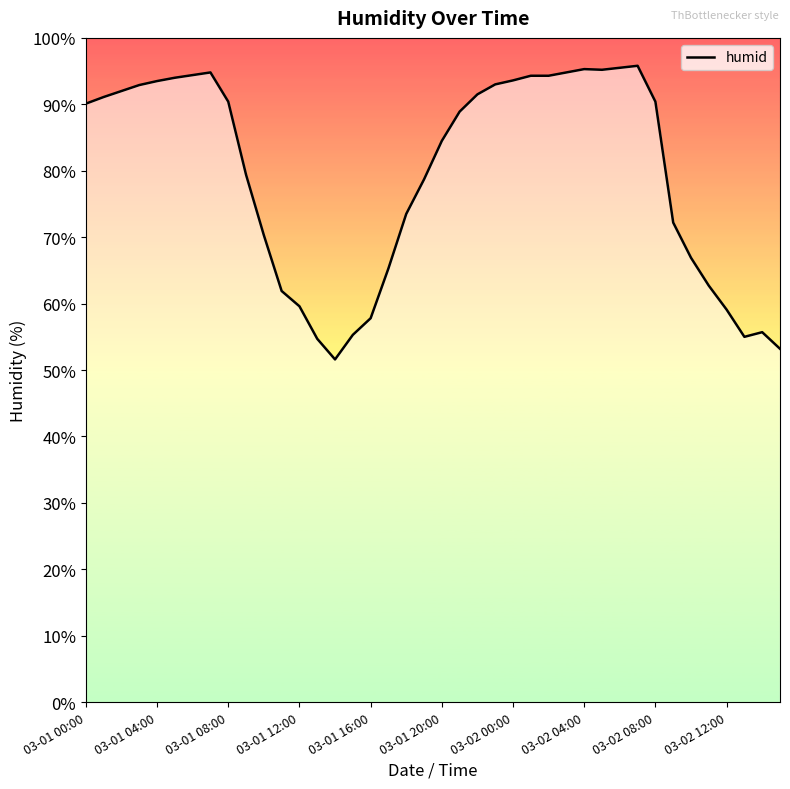

What is the minimum value shown in the chart?

51.6